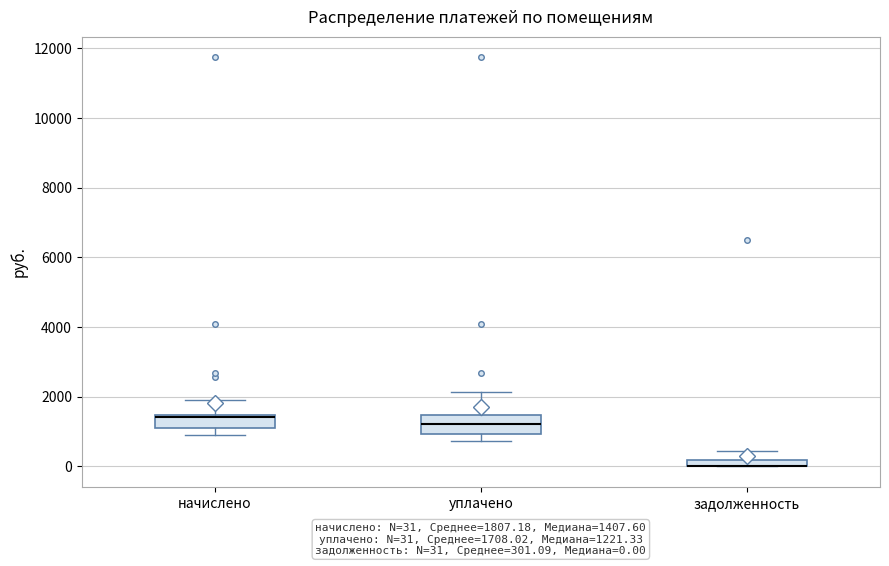

Where is the lower edge of the box for задолженность on the y-axis? The values are not printed on the chart, so give them approximately, as read against the axis.

0